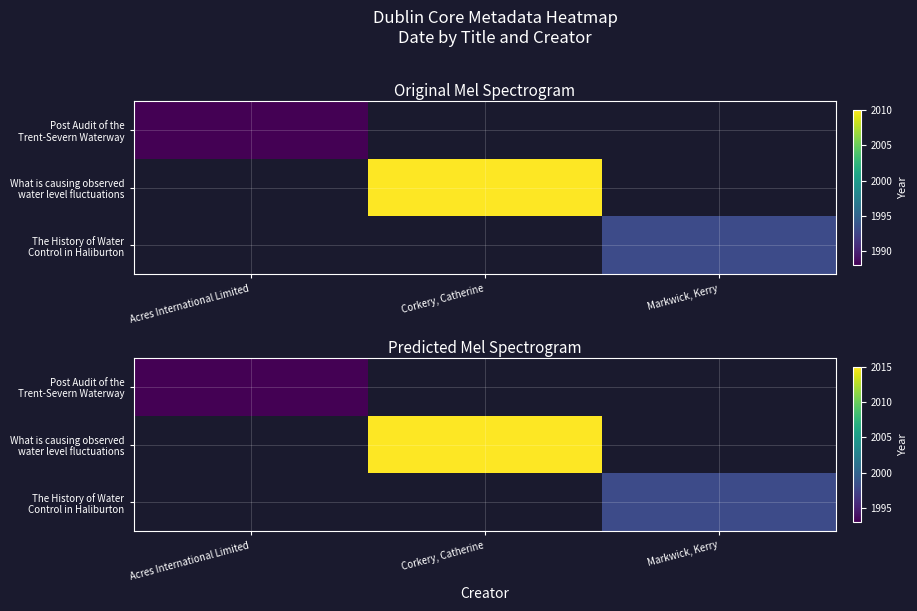

Which category has the lowest value in the Post Audit of the Trent-Severn Waterway series?

Acres International Limited